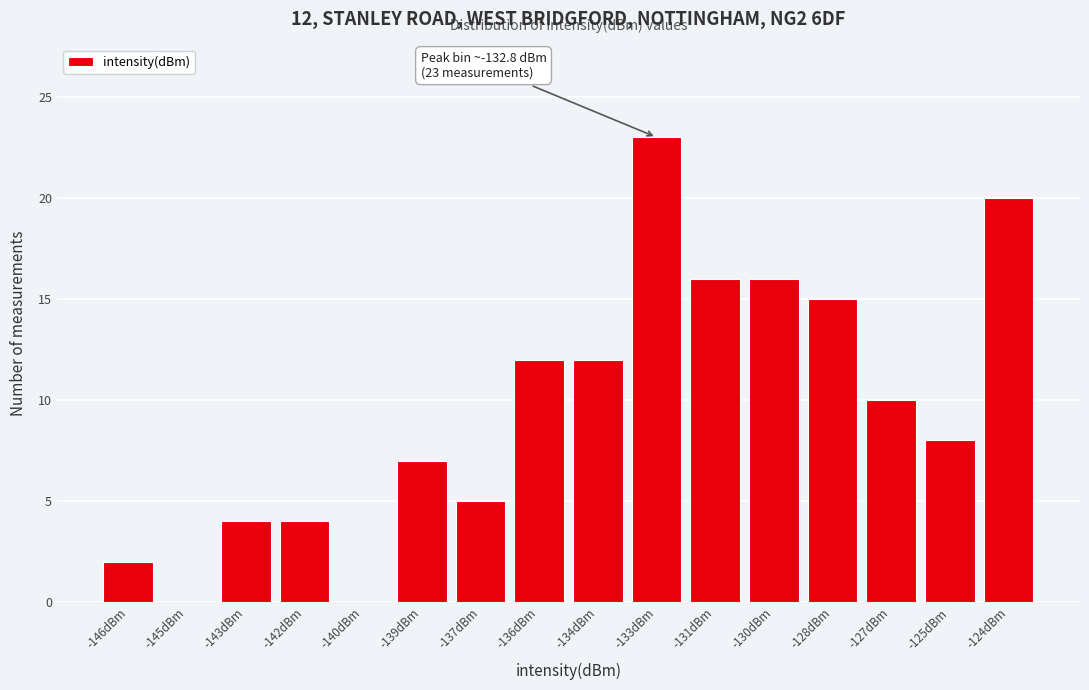

Reading left to right, extract all data points from this chart.

-146dBm=2	-145dBm=0	-143dBm=4	-142dBm=4	-140dBm=0	-139dBm=7	-137dBm=5	-136dBm=12	-134dBm=12	-133dBm=23	-131dBm=16	-130dBm=16	-128dBm=15	-127dBm=10	-125dBm=8	-124dBm=20